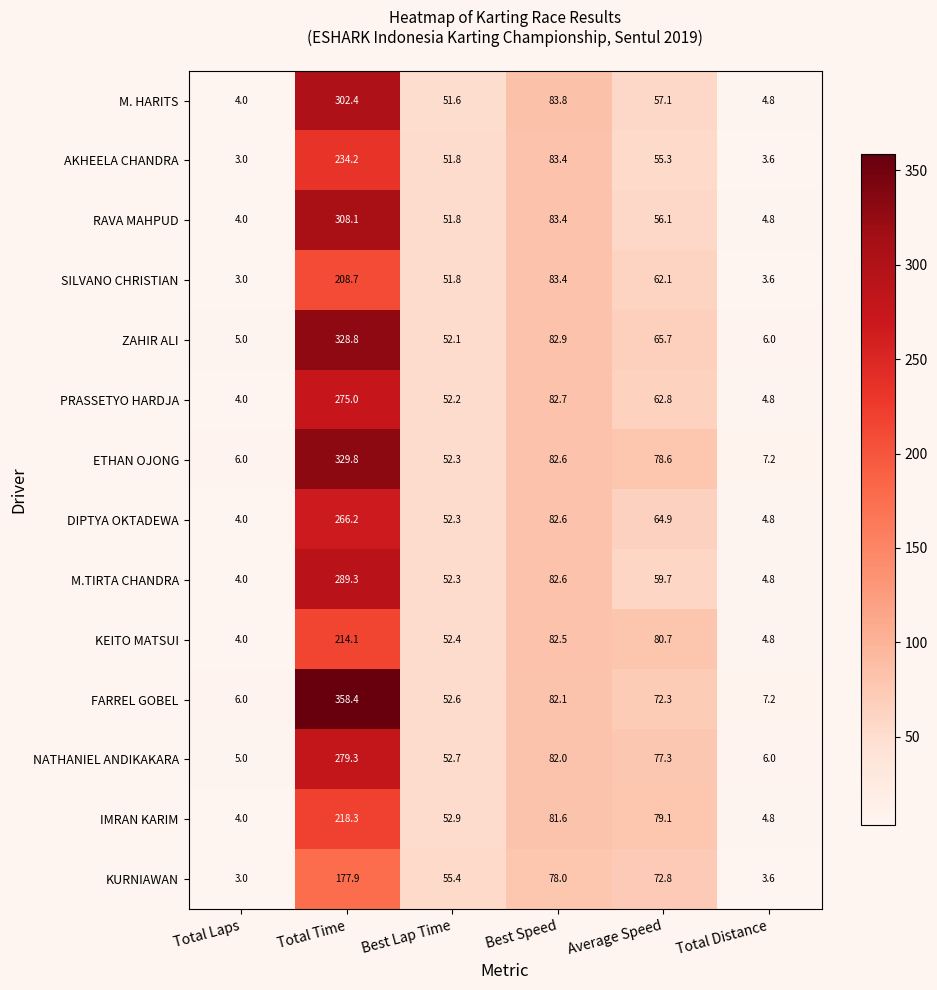

Is the value of PRASSETYO HARDJA at Average Speed greater than the value of FARREL GOBEL at Total Laps?

Yes